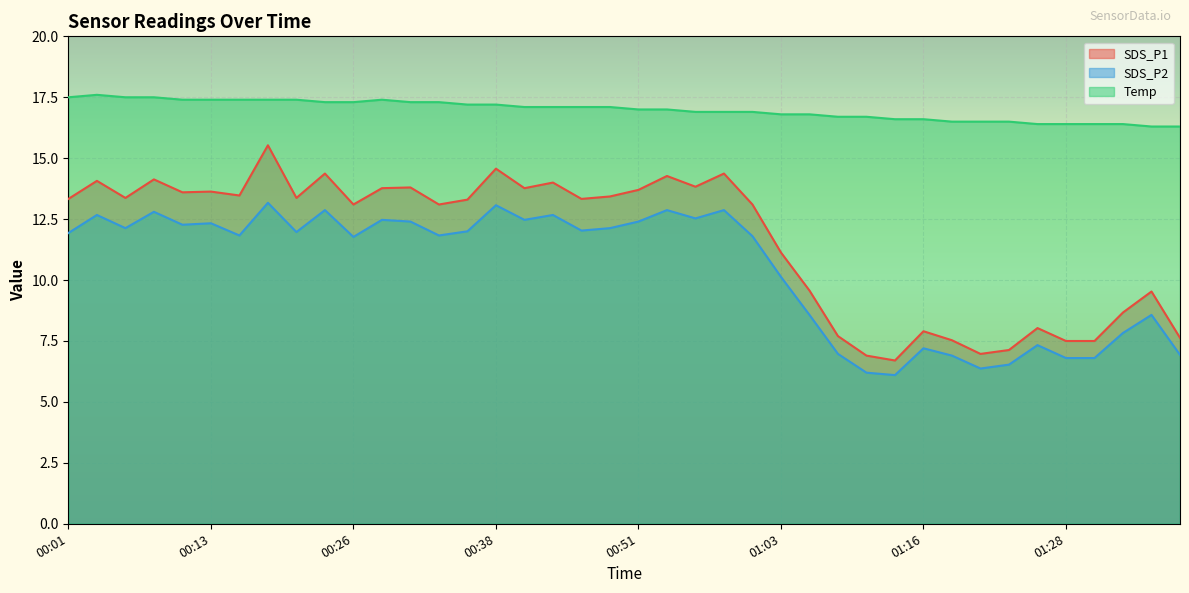

Between 01:03 and 00:56, which is larger?

00:56